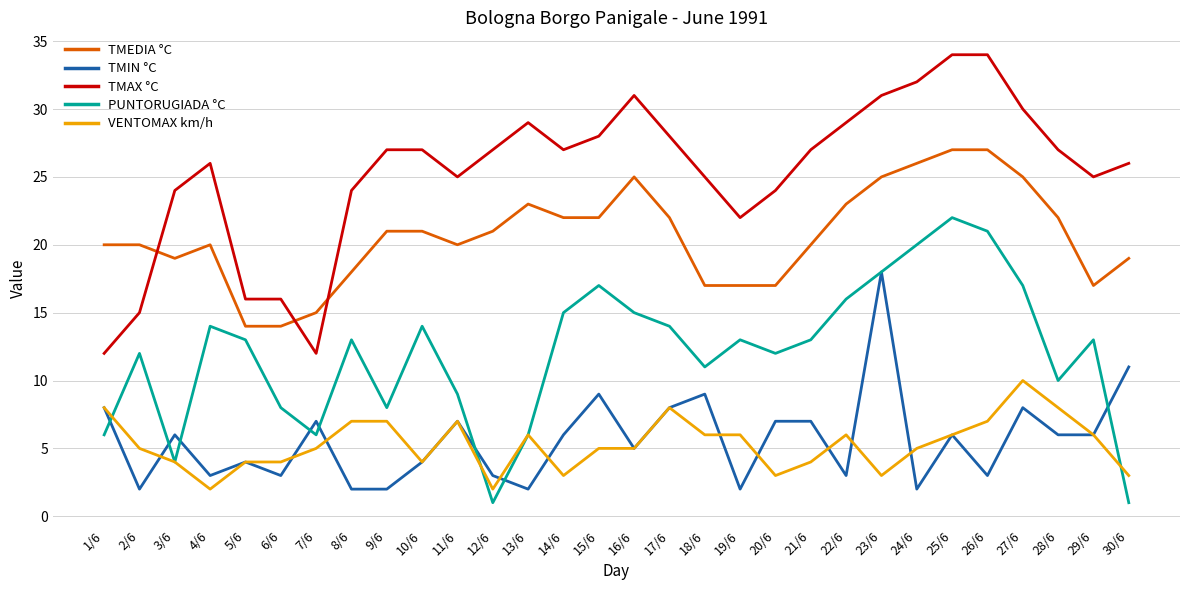

True or false: PUNTORUGIADA °C has more than 1 points higher than both neighbors.

True